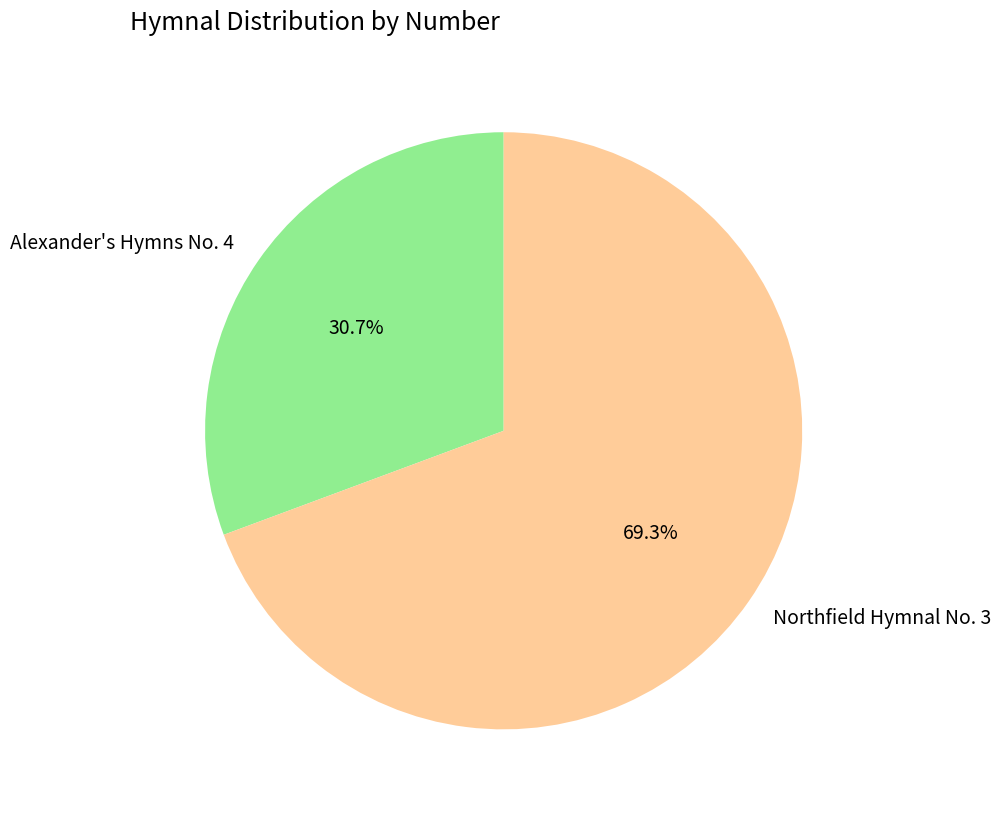

To the nearest percent, what portion does Alexander's Hymns No. 4 represent?

31%